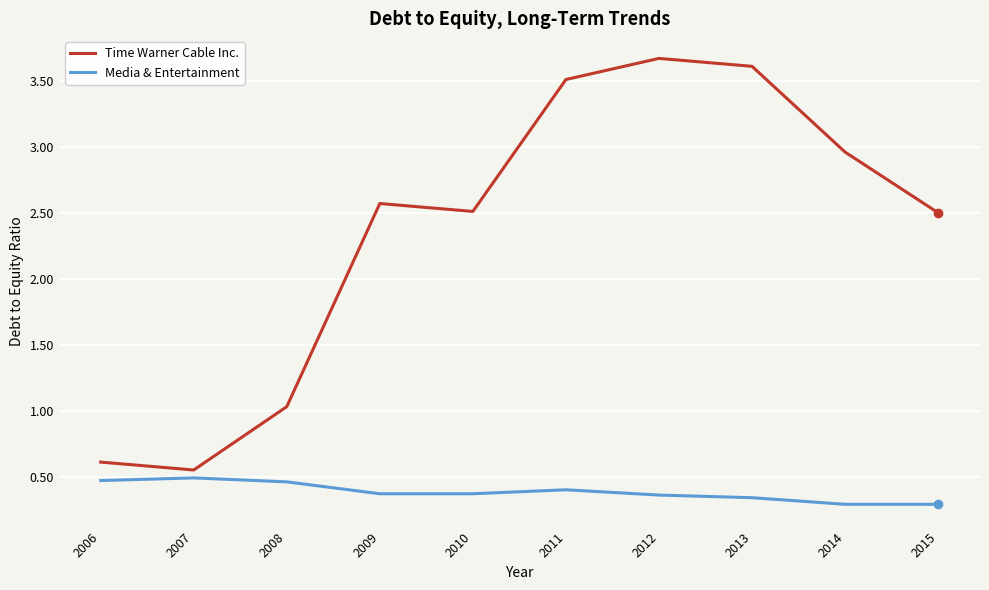

The Media & Entertainment series shows 0.3 at 2014. True or false?

True